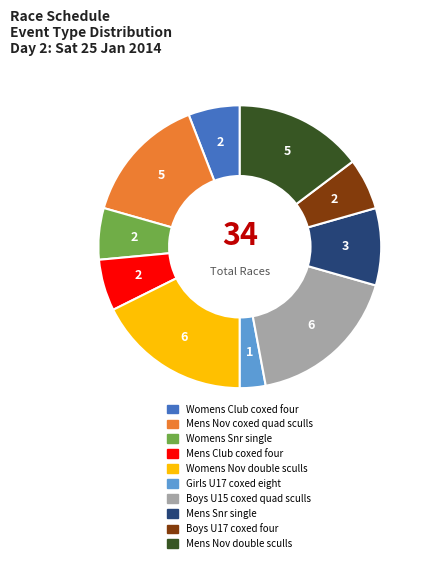

Does any single category account for the majority?

No